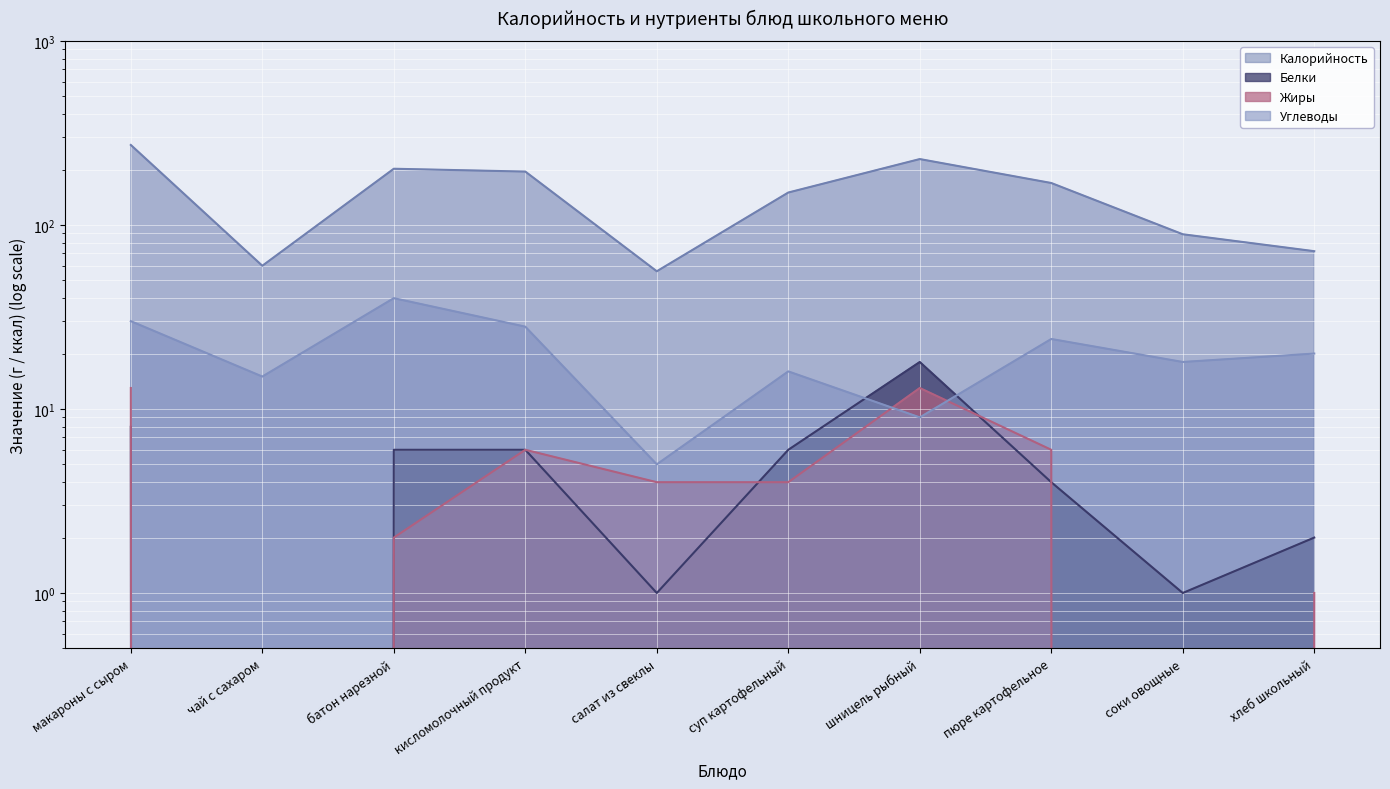

At which category does Белки reach its first local peak?

шницель рыбный